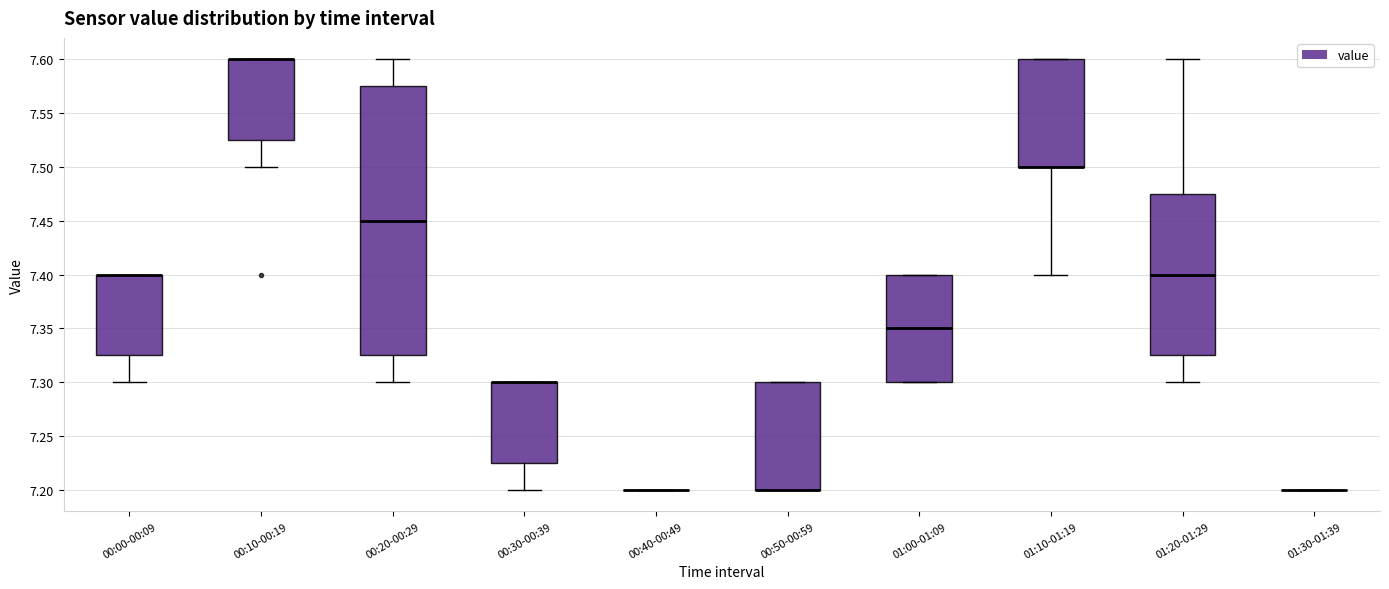

Comparing the boxes themselves (not the whiskers), which one is the tallest?

00:20-00:29